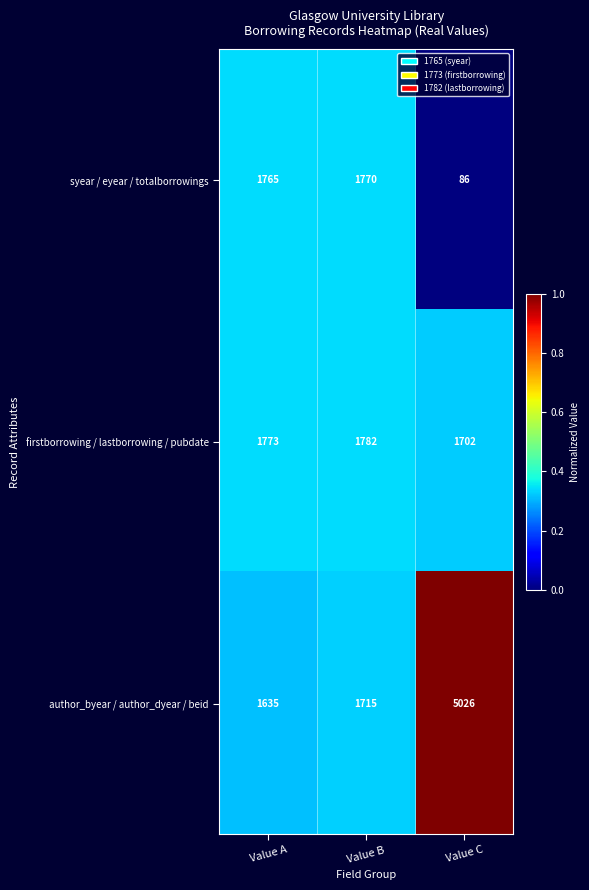

What is the total value across all series at Value B?

5267